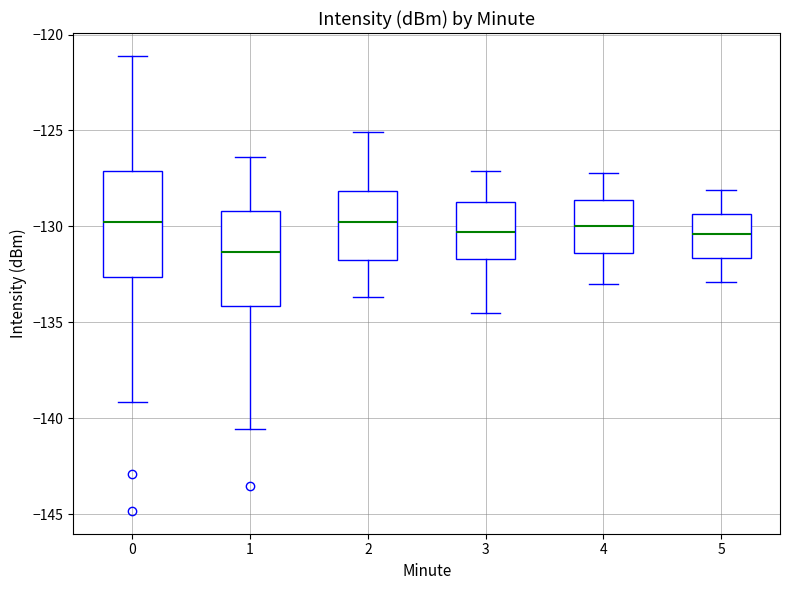

Where is the lower edge of the box at x = 4 on the y-axis? The values are not printed on the chart, so give them approximately, as read against the axis.

-131.5